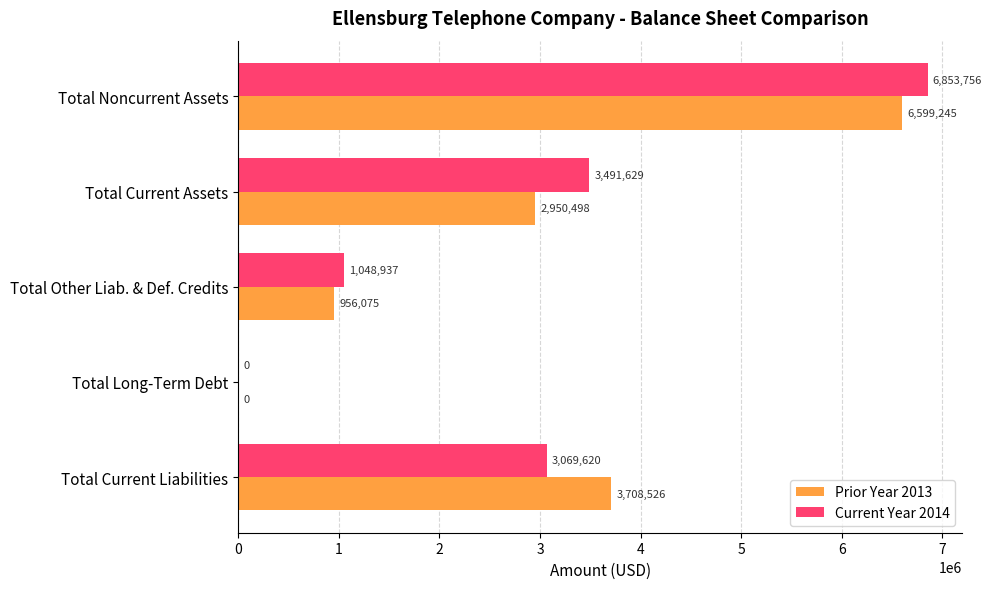

How many categories are shown in the chart?

5